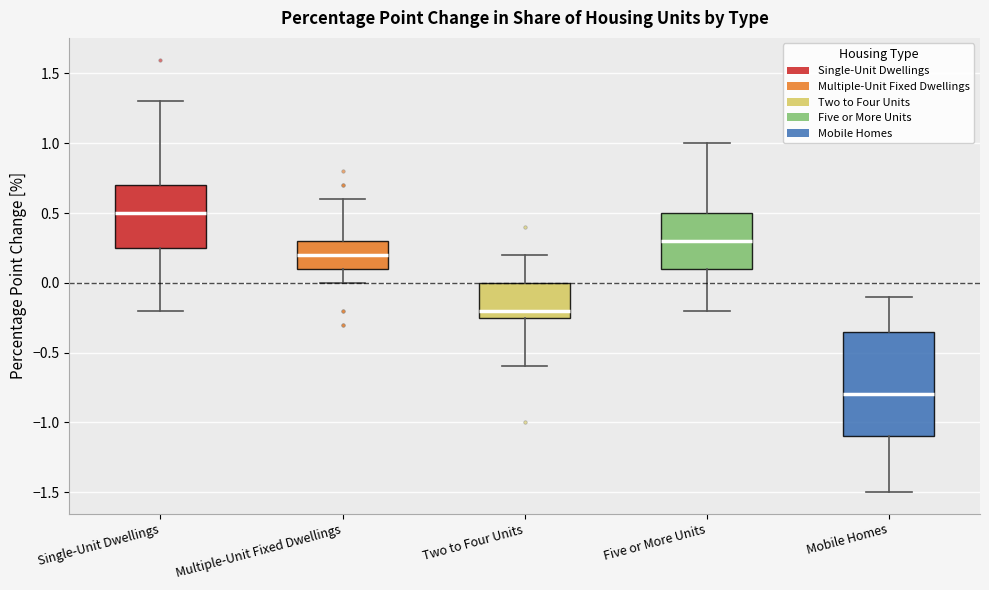

Reading left to right, read every box against the y-axis: the position of its median line, the range the box covers, and the ends of its whiskers. The values are not printed on the chart, so give them approximately, as read against the axis.

Single-Unit Dwellings: median 0.50, box 0.25 to 0.70, whiskers -0.20 to 1.30
Multiple-Unit Fixed Dwellings: median 0.20, box 0.10 to 0.30, whiskers 0.00 to 0.60
Two to Four Units: median -0.20, box -0.25 to 0.00, whiskers -0.60 to 0.20
Five or More Units: median 0.30, box 0.10 to 0.50, whiskers -0.20 to 1.00
Mobile Homes: median -0.80, box -1.10 to -0.35, whiskers -1.50 to -0.10